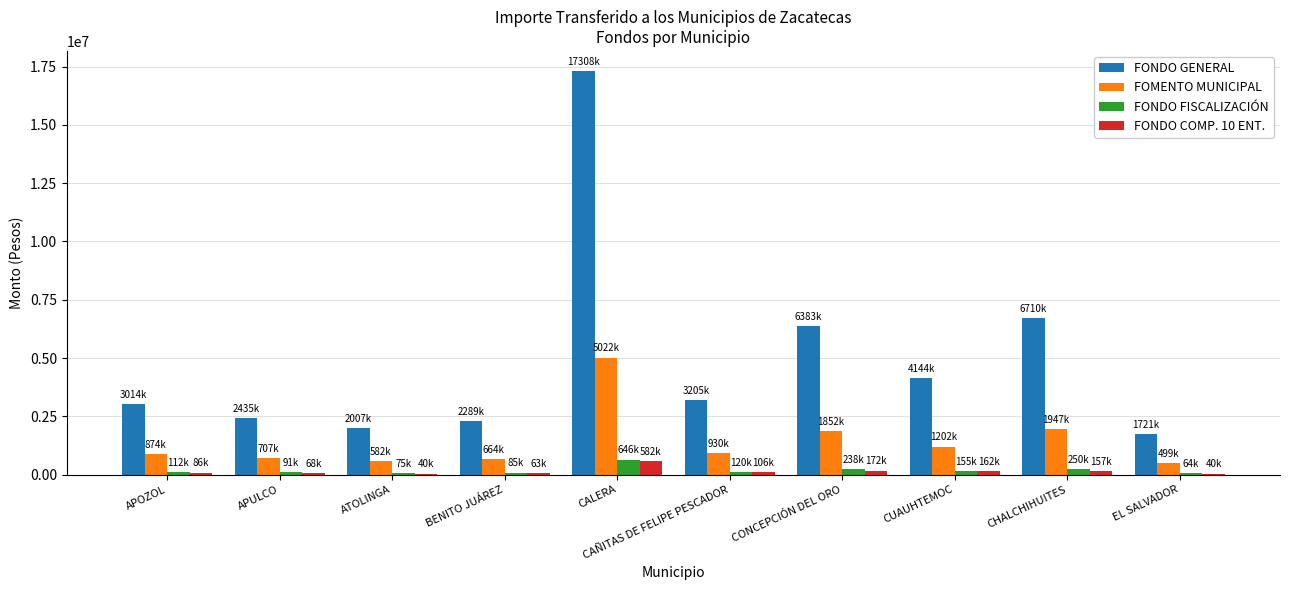

Is the value of FONDO FISCALIZACIÓN at CALERA greater than the value of FONDO GENERAL at APULCO?

No